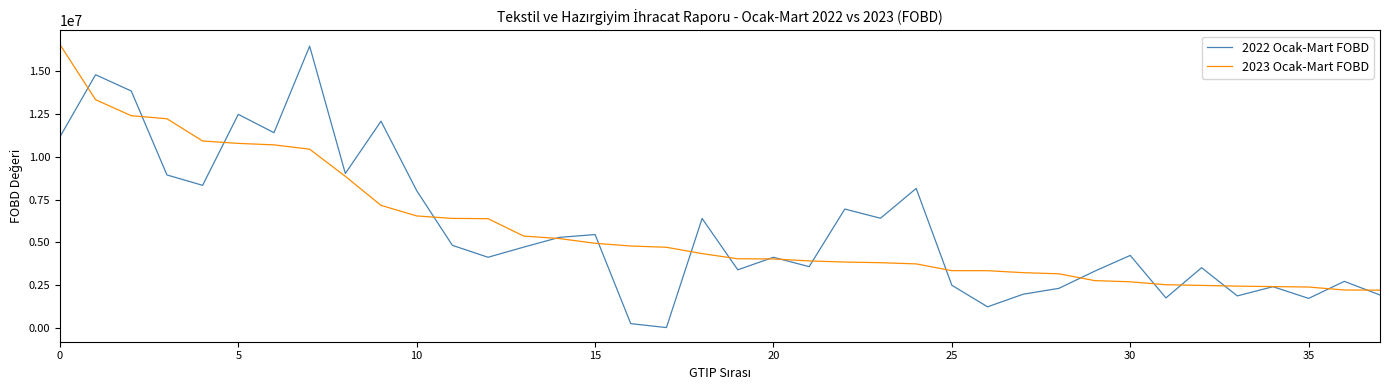

Which series has the widest spread of values?

2022 Ocak-Mart FOBD